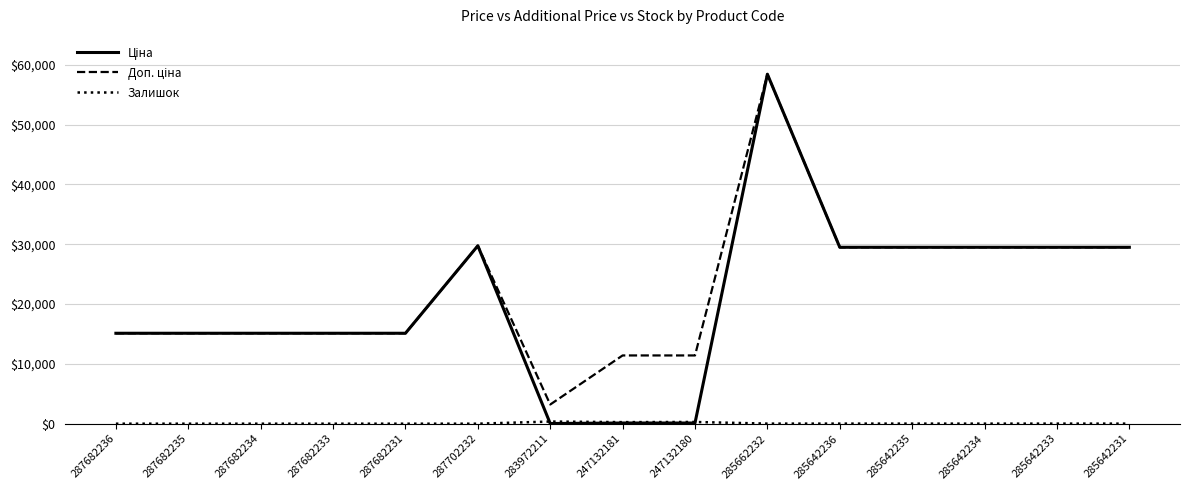

What is the greatest value displayed?

58426.5